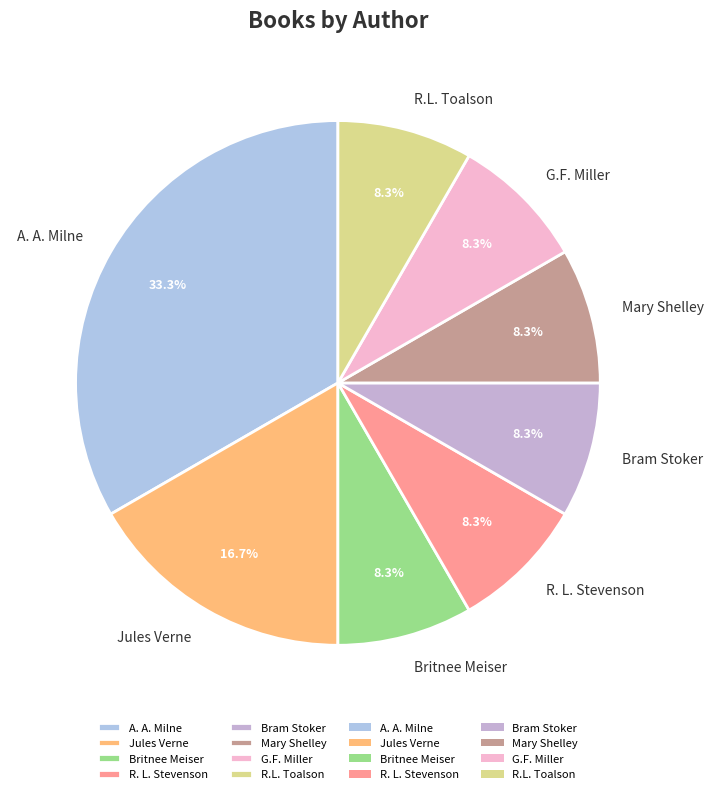

What is the ratio of the value at R.L. Toalson to the value at R. L. Stevenson?

1.0